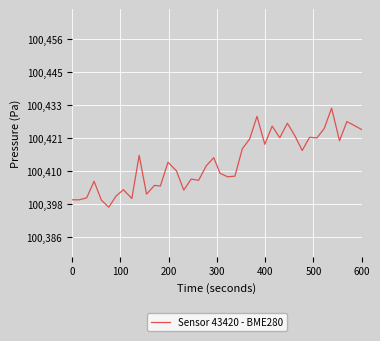

What is the smallest value displayed?

100396.8